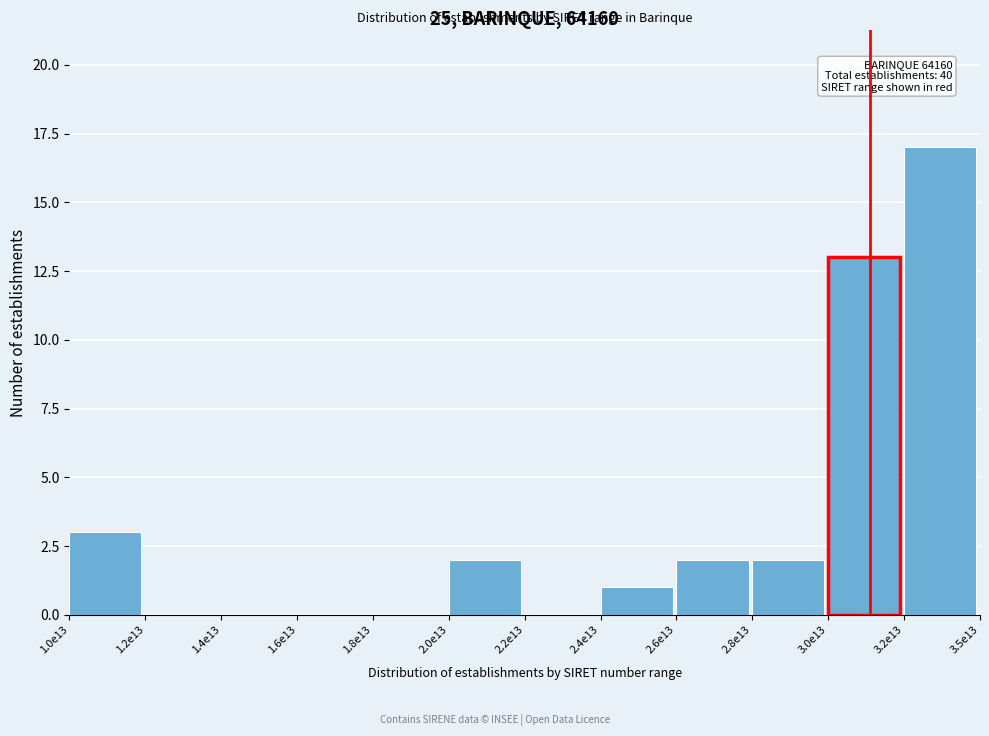

Reading left to right, extract all data points from this chart.

1.0e13=3	1.2e13=0	1.4e13=0	1.6e13=0	1.8e13=0	2.0e13=2	2.2e13=0	2.4e13=1	2.6e13=2	2.8e13=2	3.0e13=13	3.2e13=17